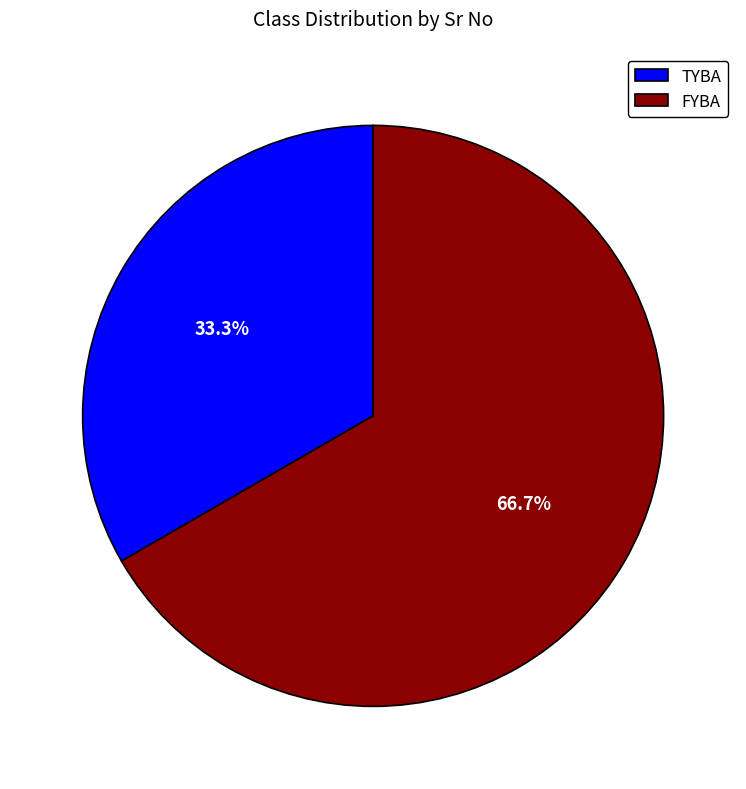

Which has a higher value, TYBA or FYBA?

FYBA